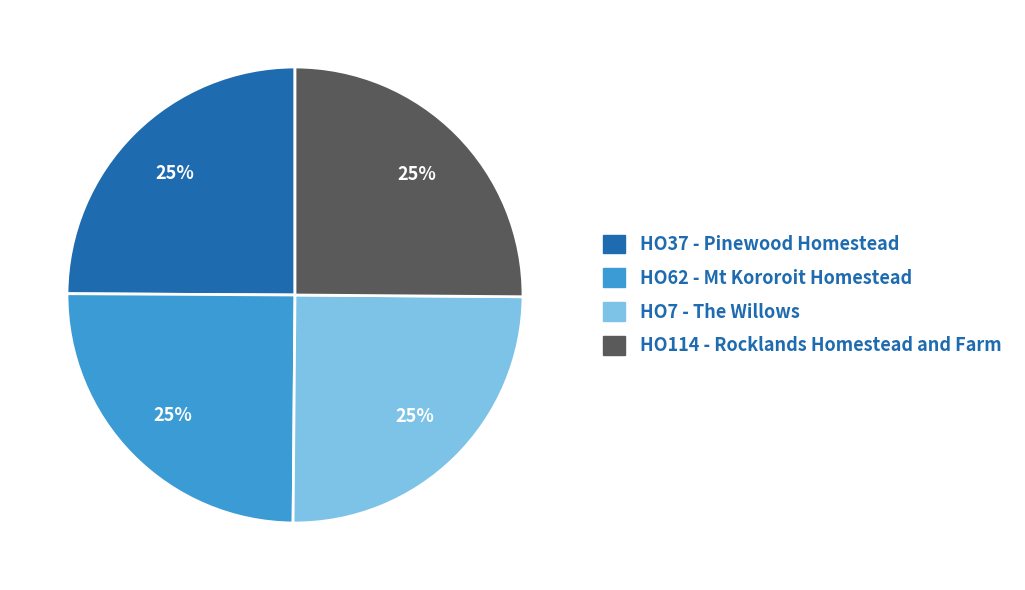

What is the ratio of the value at HO114 - Rocklands Homestead and Farm to the value at HO37 - Pinewood Homestead?

1.0